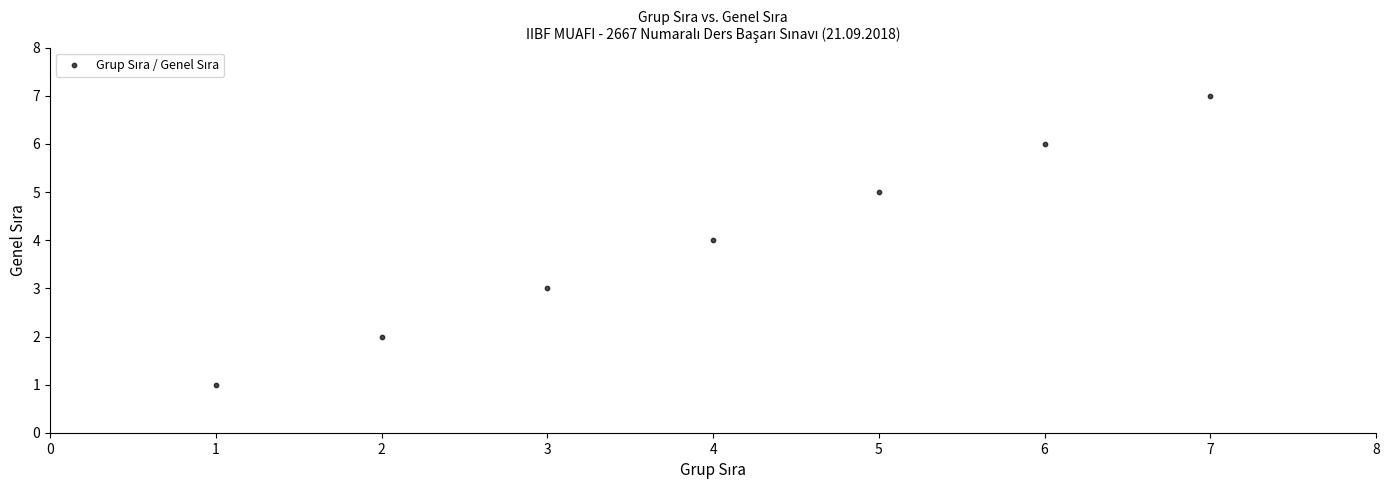

What is the range of X values (max minus min)?

6